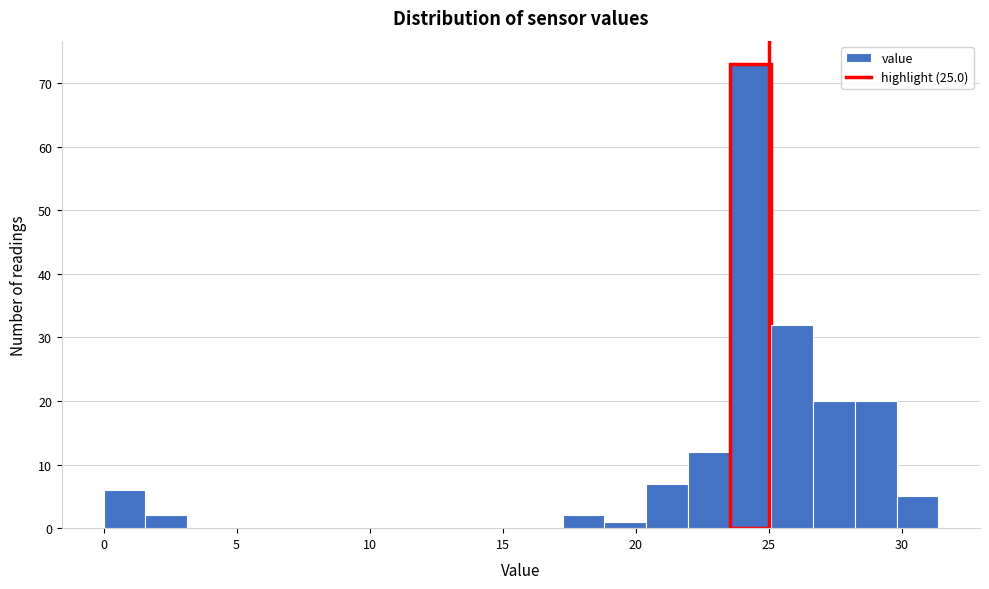

Around what value on the x-axis is the tallest bar? Give the approximate position of its centre, as read against the axis.

24.5